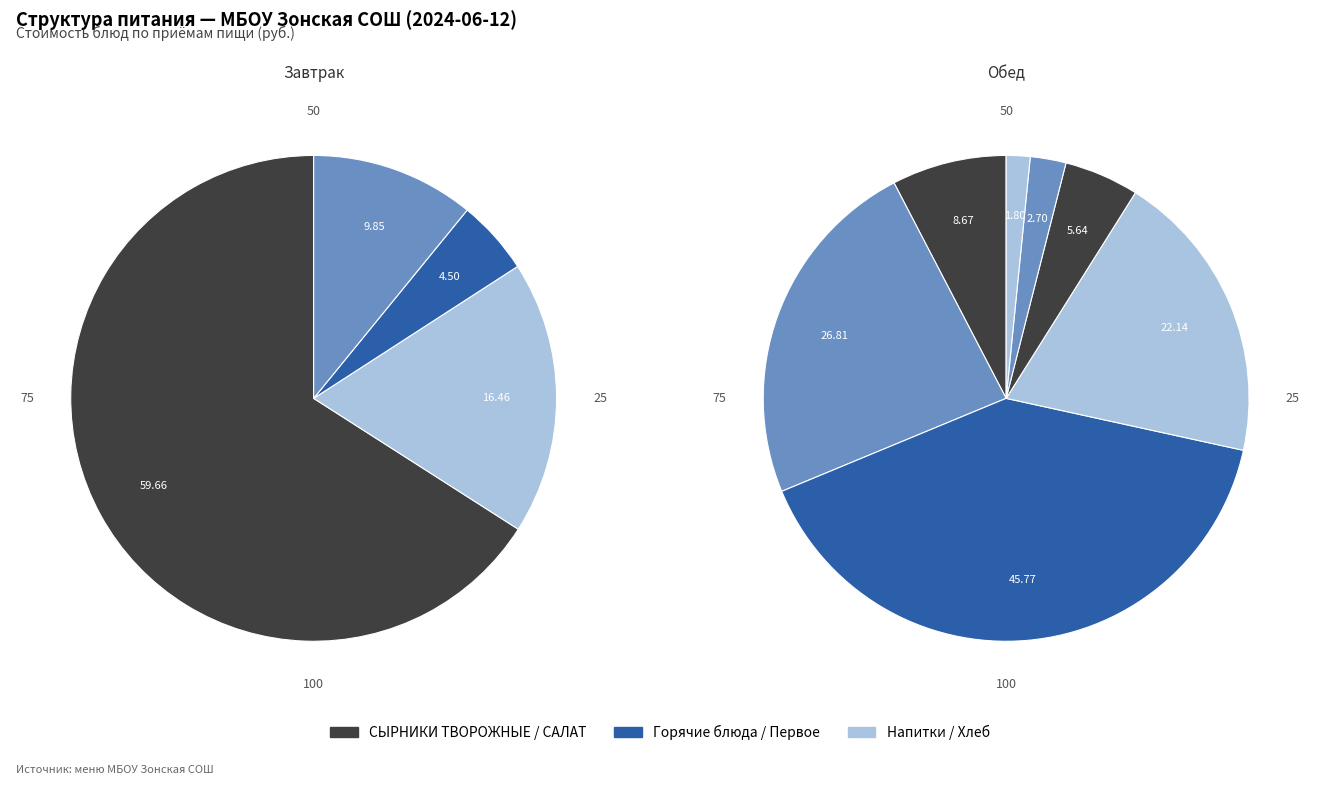

How many segments does this pie chart have?

4